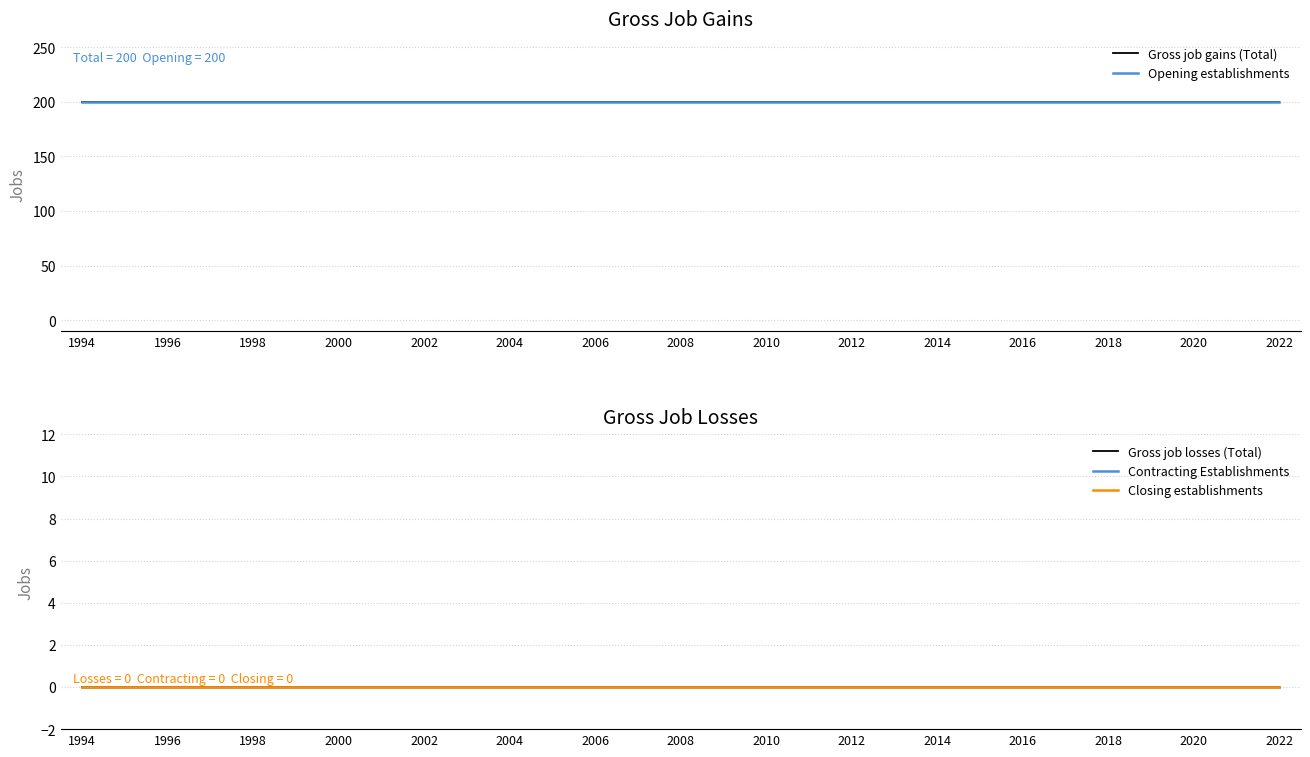

At how many categories does at least one series exceed 108?

29